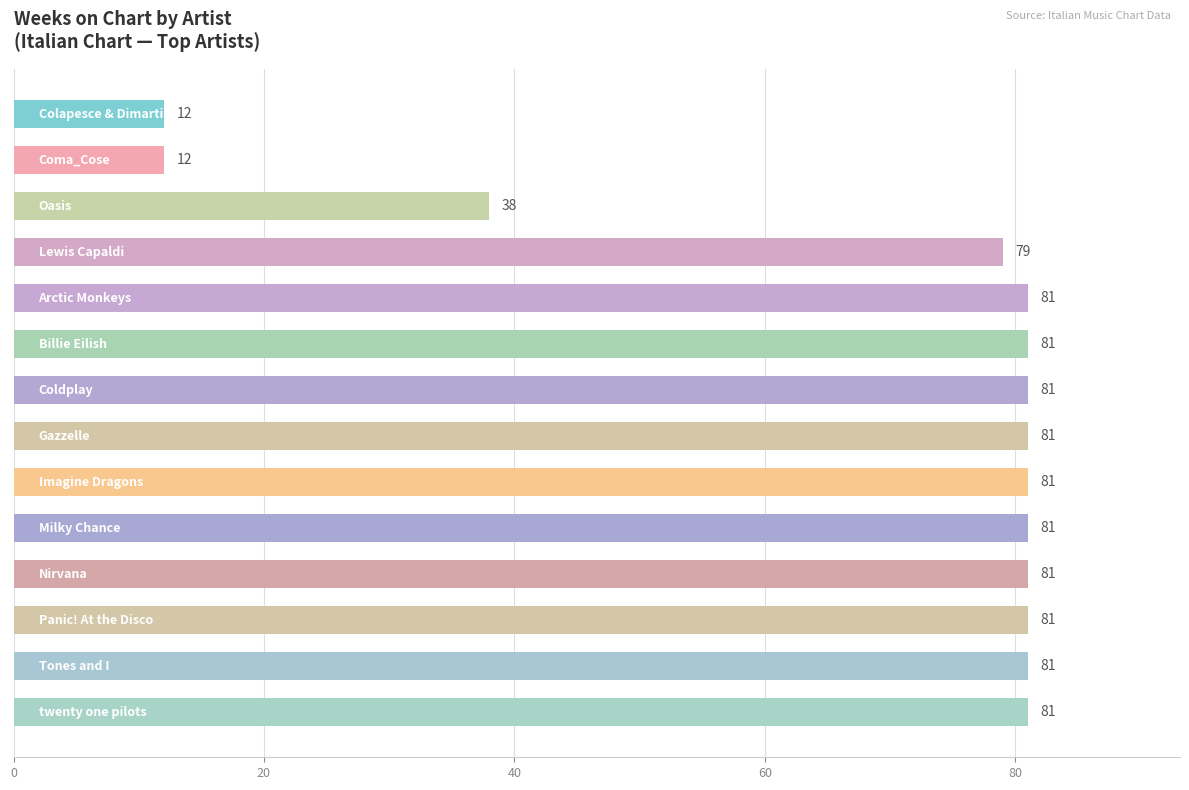

How many data points are less than 81?

4